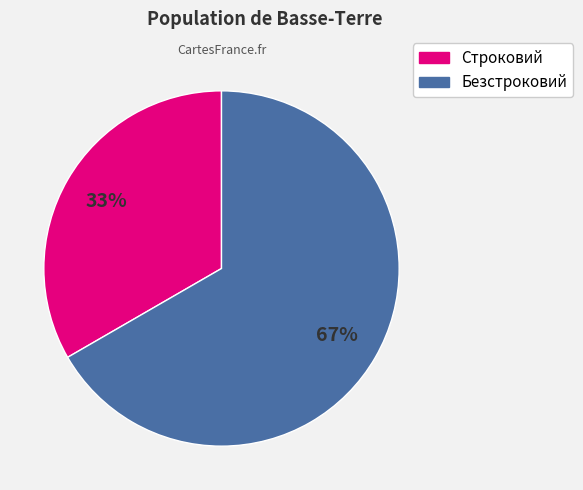

To the nearest percent, what percentage of the pie is Безстроковий?

67%